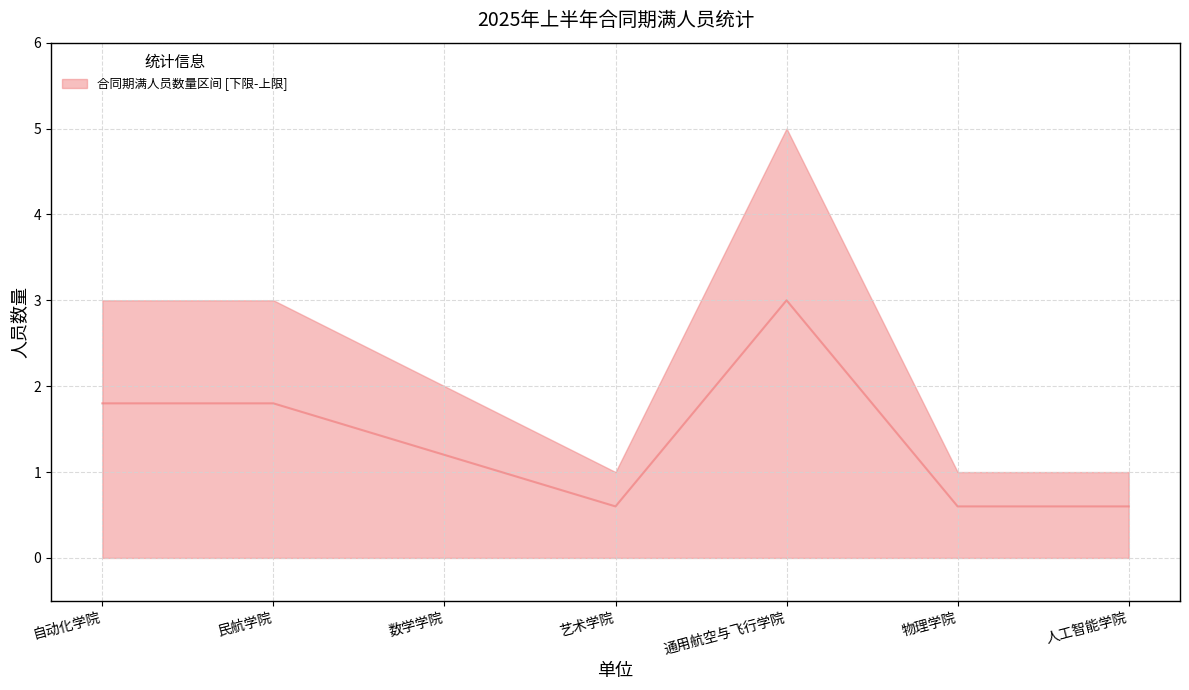

What is the difference between the maximum and second lowest values?

2.4